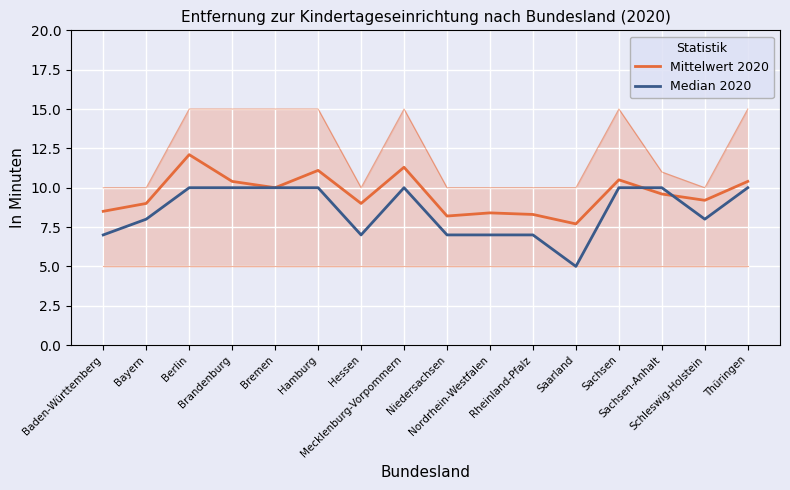

What is the maximum value for Median 2020?

10.0